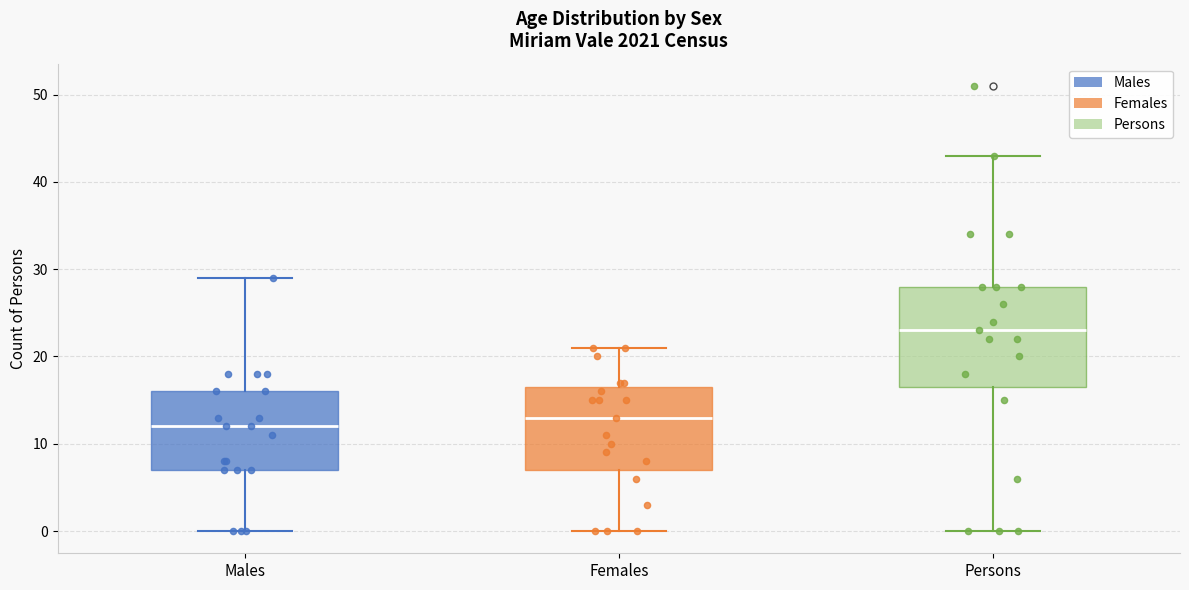

Comparing the boxes themselves (not the whiskers), which one is the tallest?

Persons